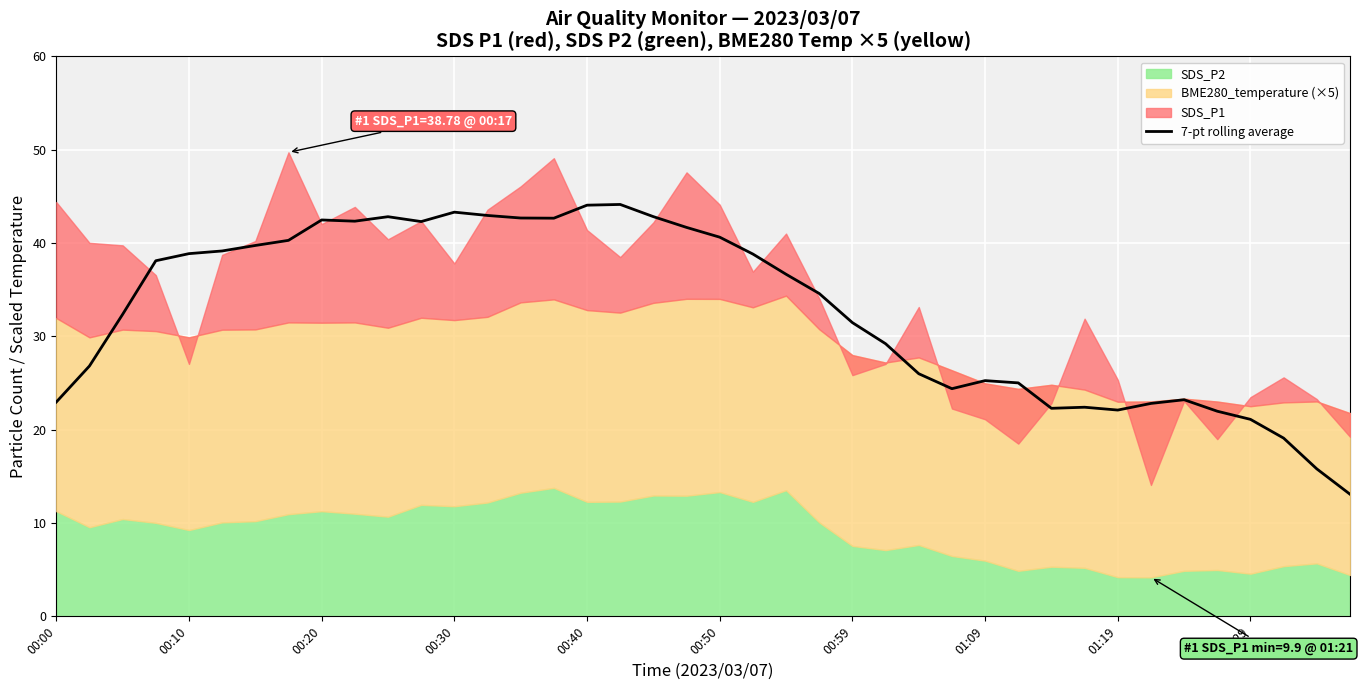

Reading left to right, what are all the values shown in this chart?

23.0	26.8	32.4	38.1	38.9	39.2	39.7	40.3	42.5	42.3	42.8	42.3	43.3	43.0	42.7	42.7	44.1	44.1	42.8	41.7	40.6	38.8	36.7	34.6	31.5	29.2	26.0	24.4	25.3	25.0	22.3	22.4	22.1	22.8	23.2	22.0	21.1	19.1	15.8	13.1